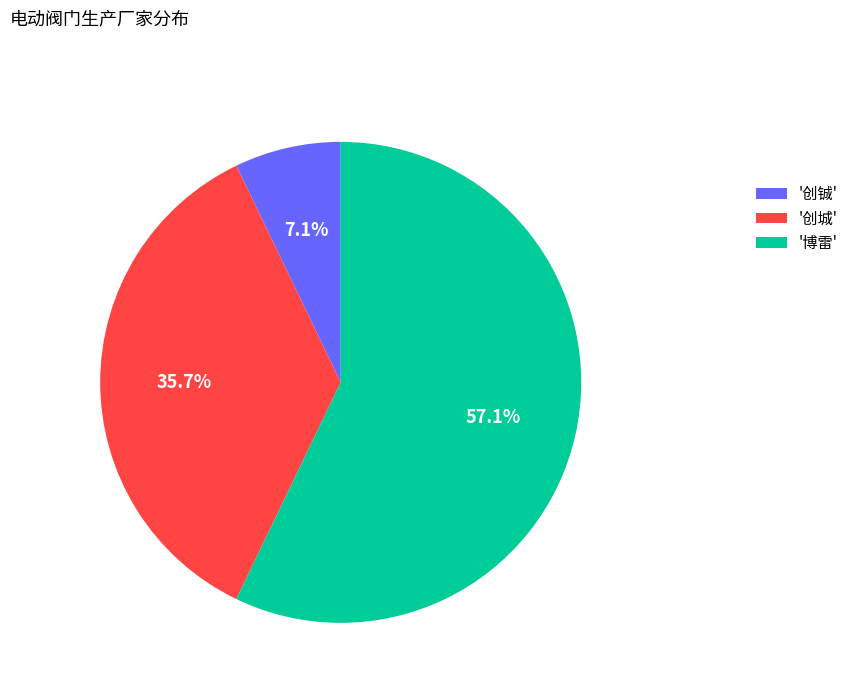

Approximately how many times larger is the value at '创城' compared to '创铖'?

5.0